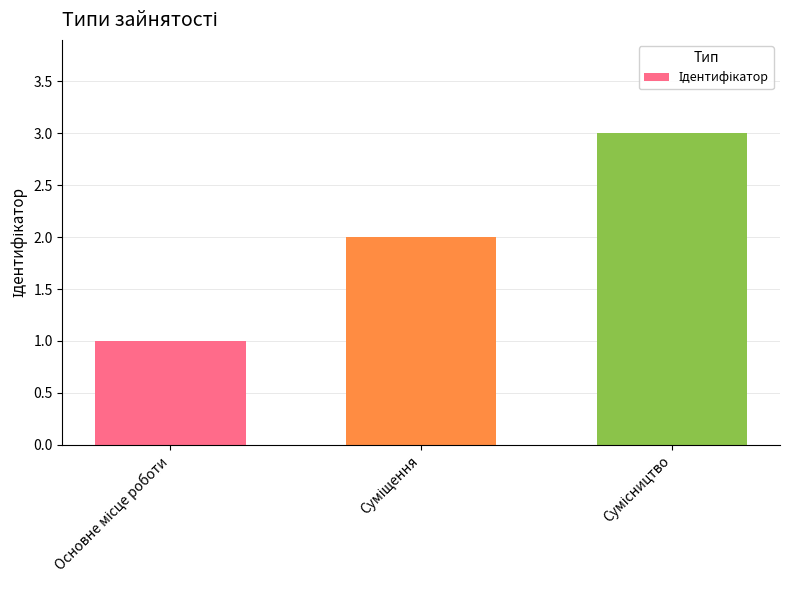

What is the sum of all values?

6